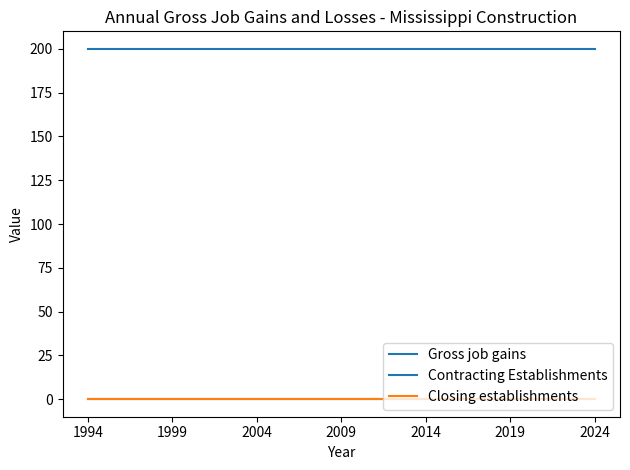

True or false: Closing establishments and Gross job gains cross at least once.

False